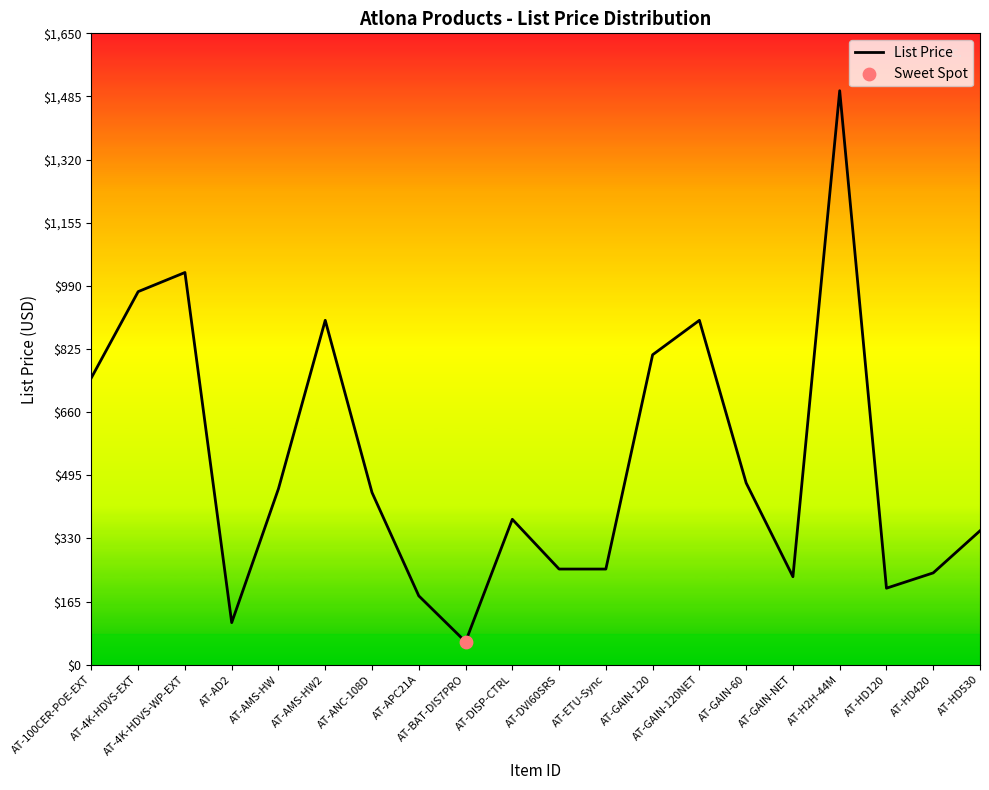

What is the ratio of the value at AT-BAT-DIS7PRO to the value at AT-GAIN-120?

0.1